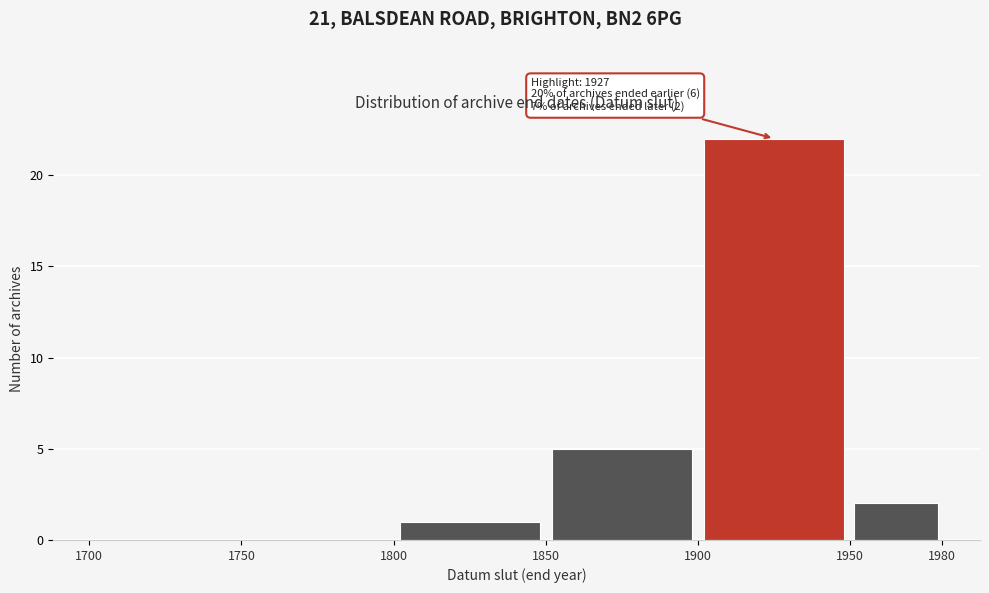

Which range on the x-axis has the tallest bar?

1900 to 1950